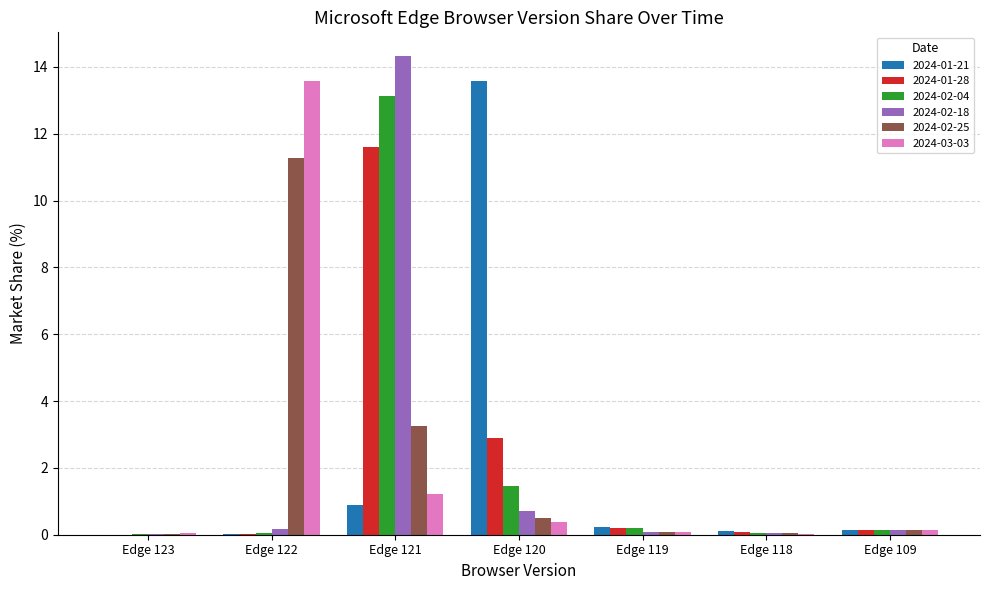

At which category is the sum across all series the highest?

Edge 121